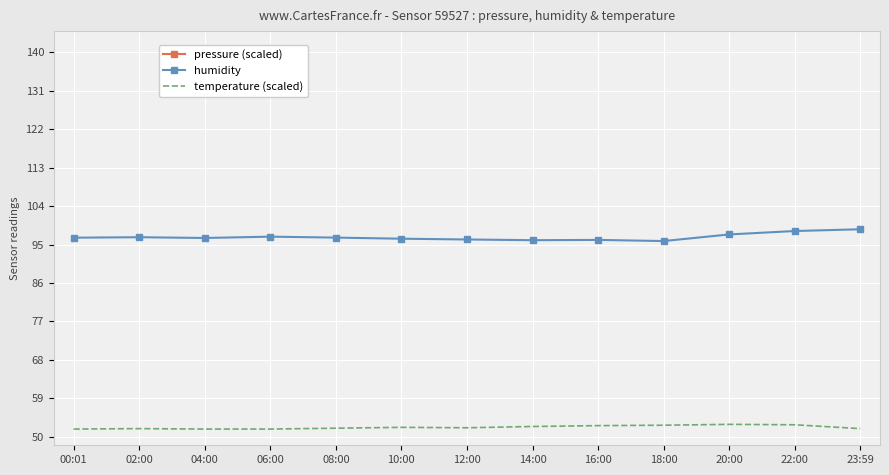

What is the average value of the humidity series?

96.8